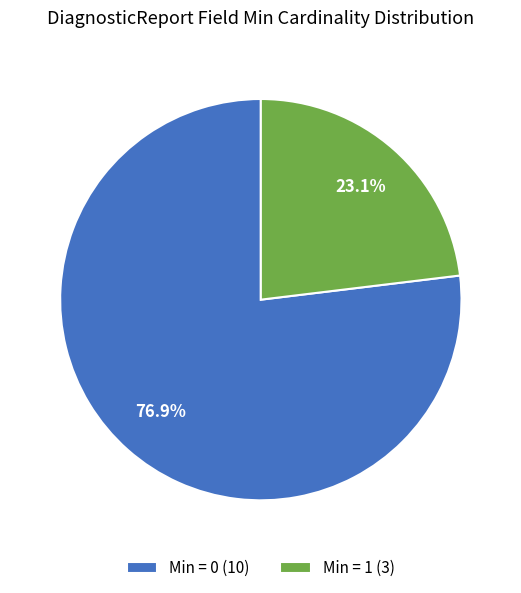

What is the majority slice?

Min = 0 (10)